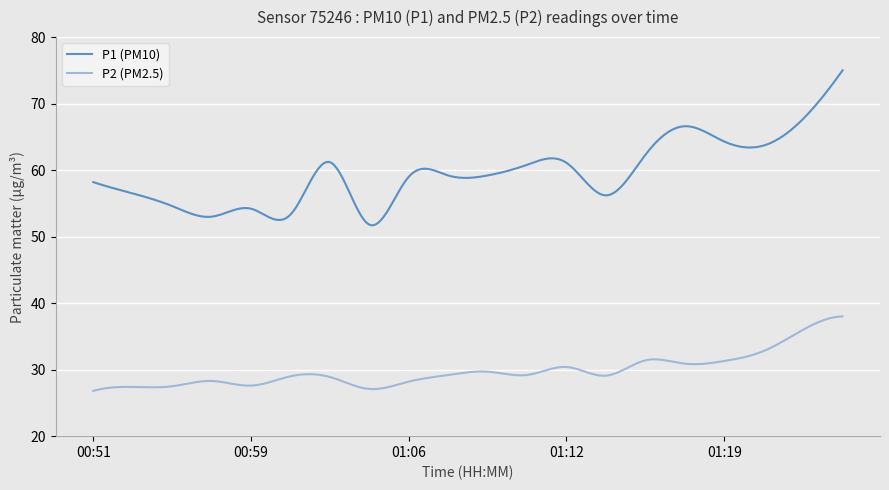

What is the lowest value of the P1 (PM10) series?

51.7